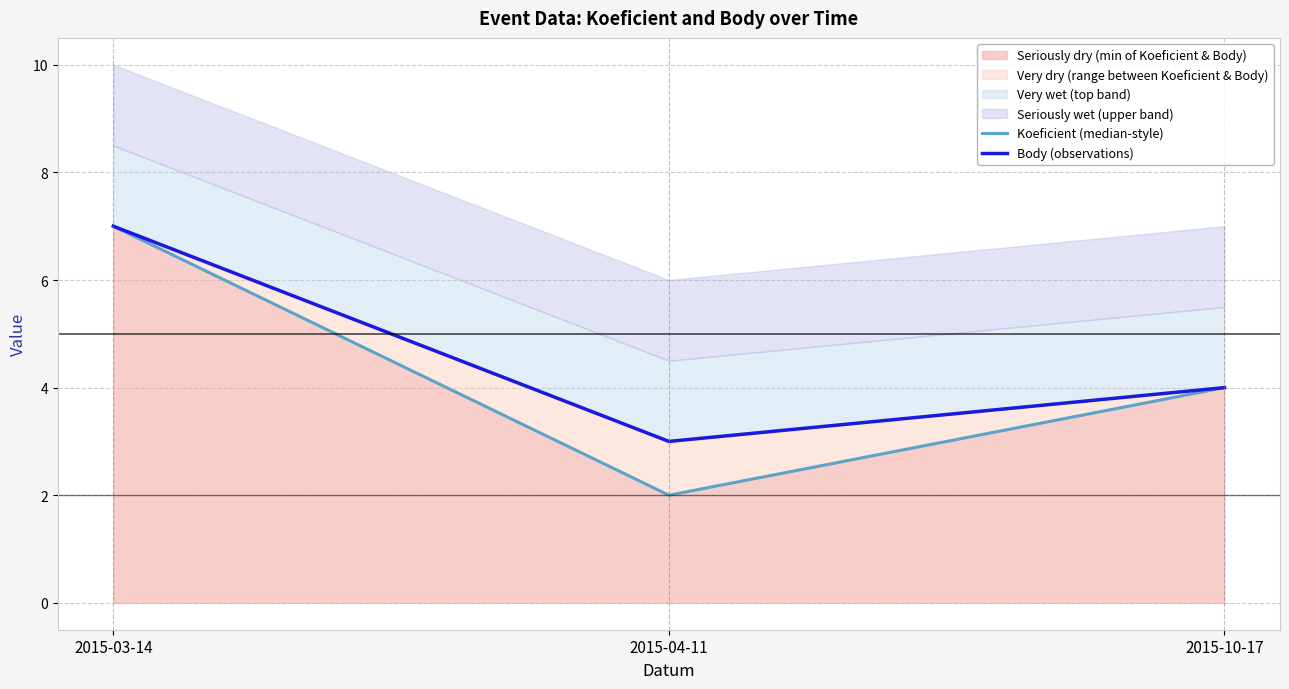

Is it true that Koeficient (median-style) equals 1 at 2015-04-11?

False